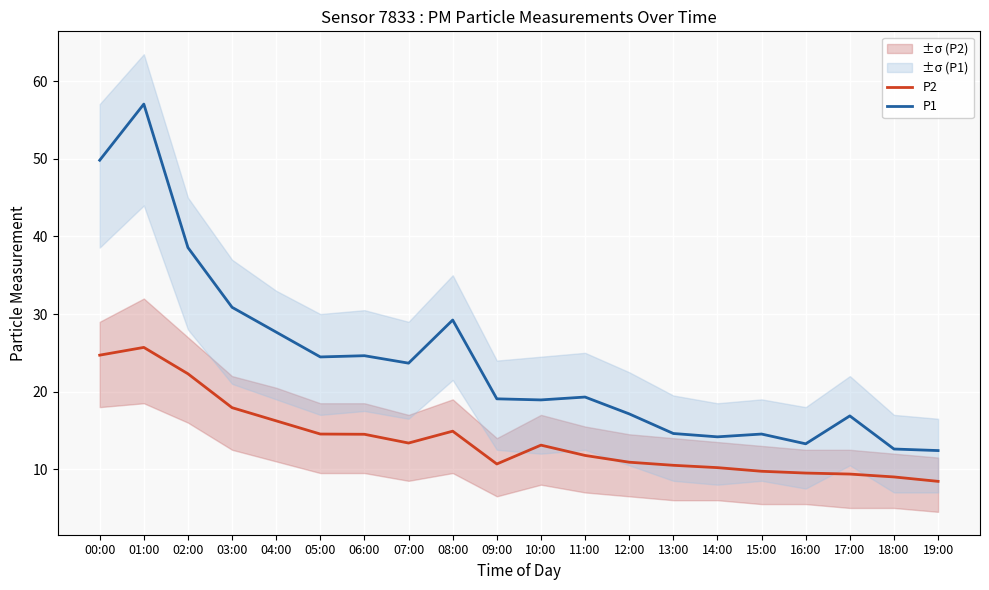

The P1 series shows 24.6 at 06:00. True or false?

True